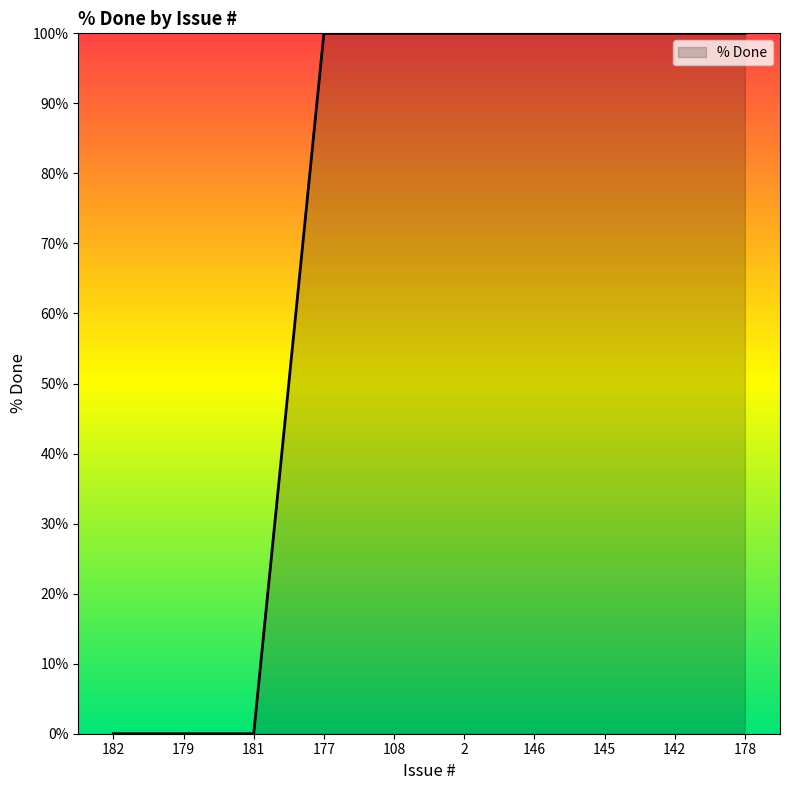

What is the change in value from 182 to 178?

+100